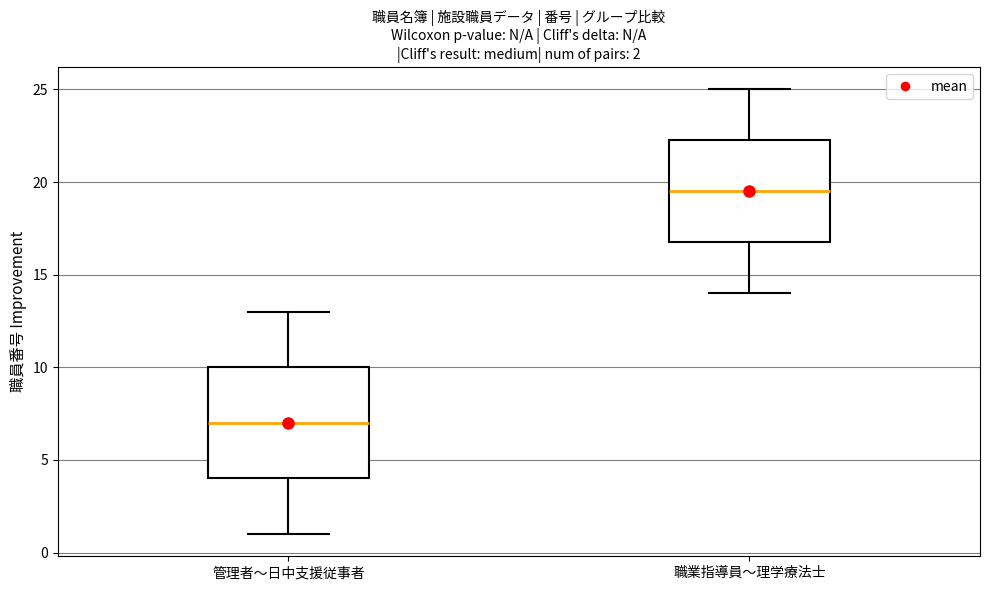

Which box's median line is the lowest?

管理者〜日中支援従事者